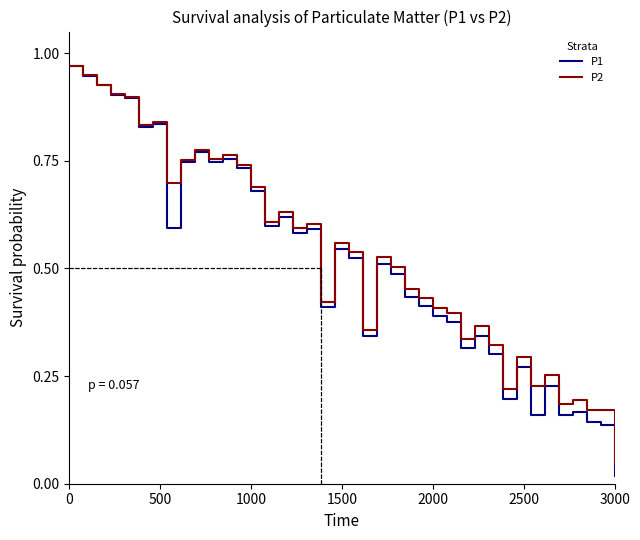

How many categories are shown in the chart?

40